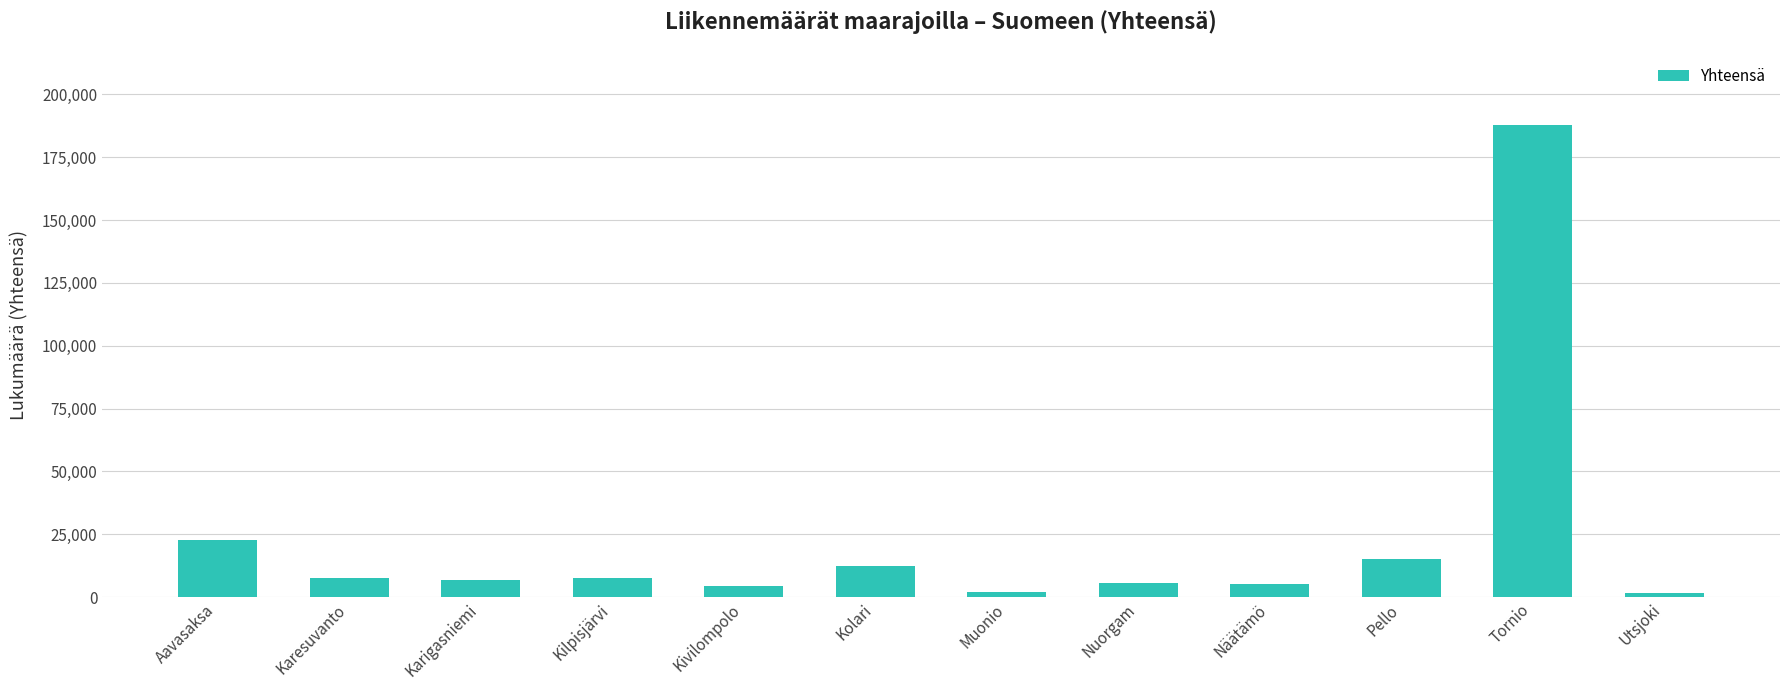

What is the label of the 9th bar from the left?

Näätämö